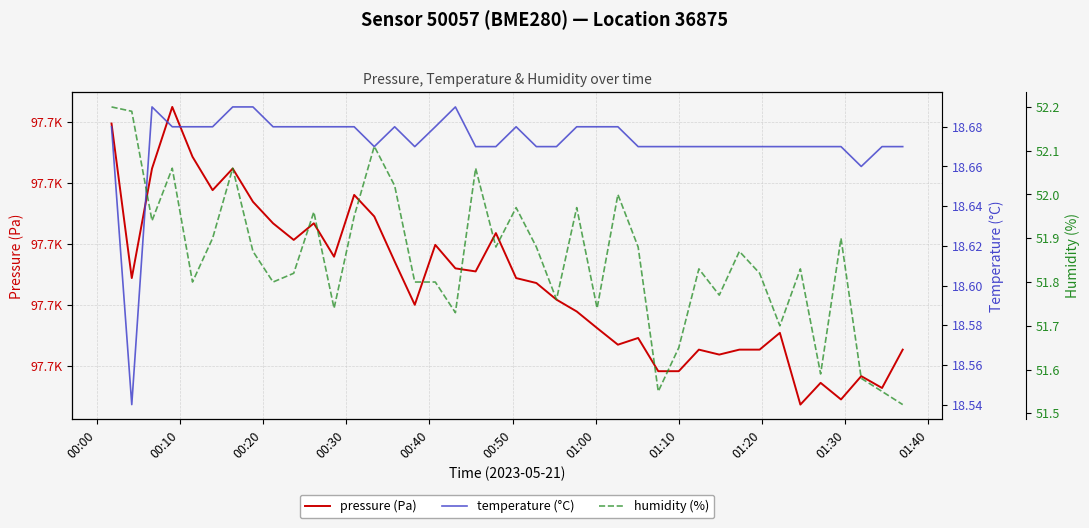

What is the value of the humidity point at the 13th from the left?

52.0